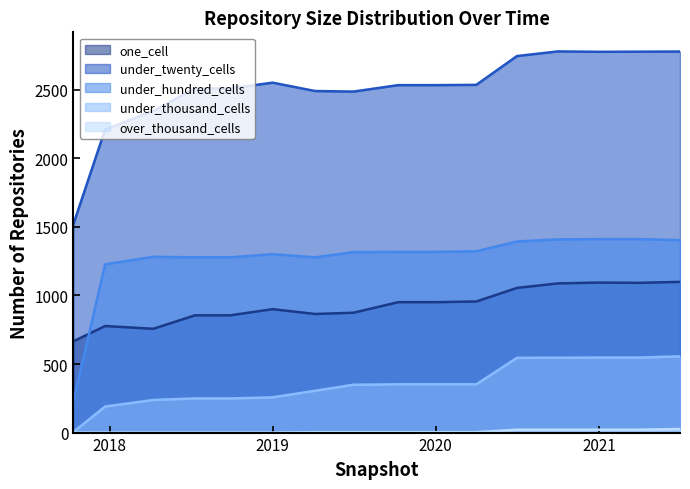

True or false: one_cell and under_thousand_cells cross at least once.

False